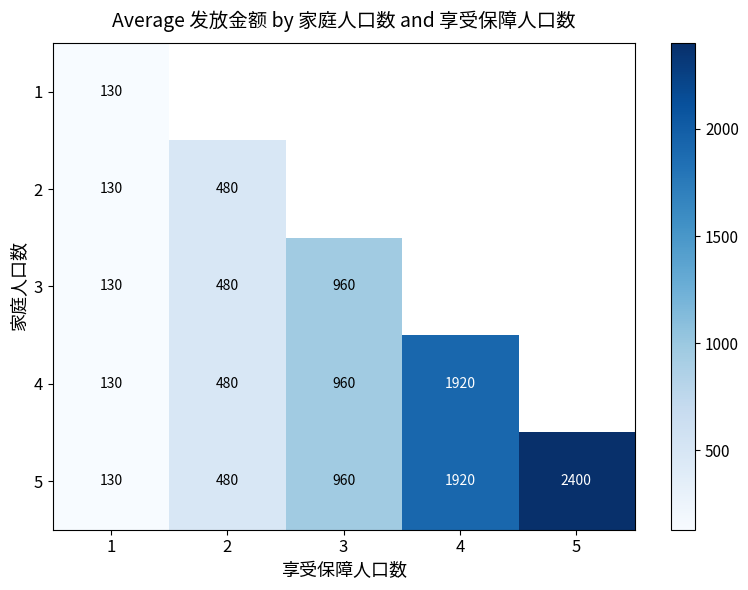

At which category does the chart reach its minimum across all series?

1